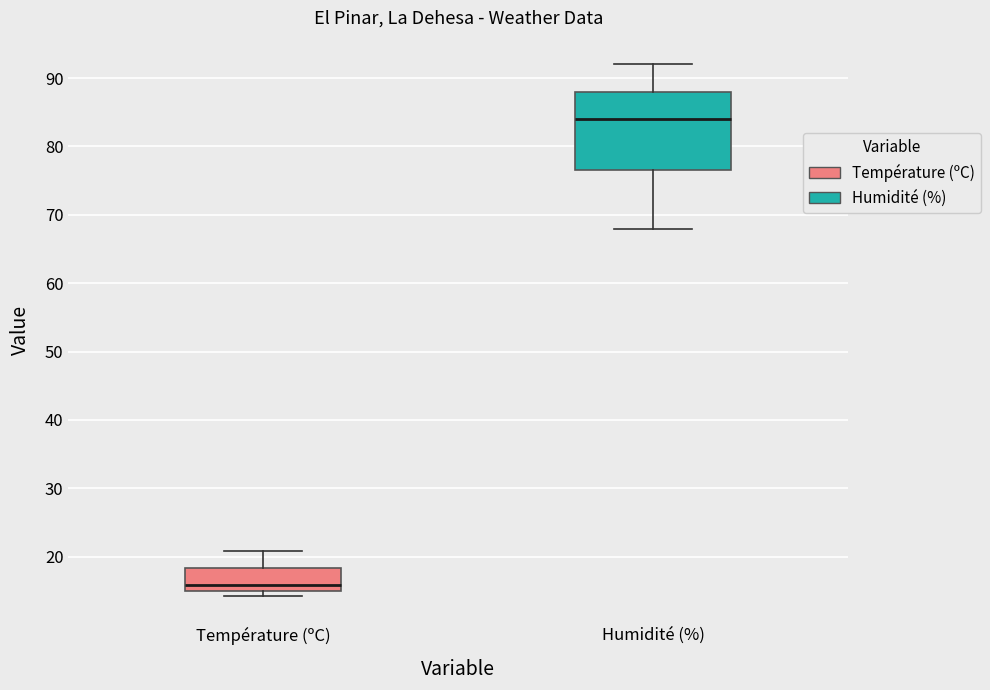

Which box has the highest median line?

Humidité (%)